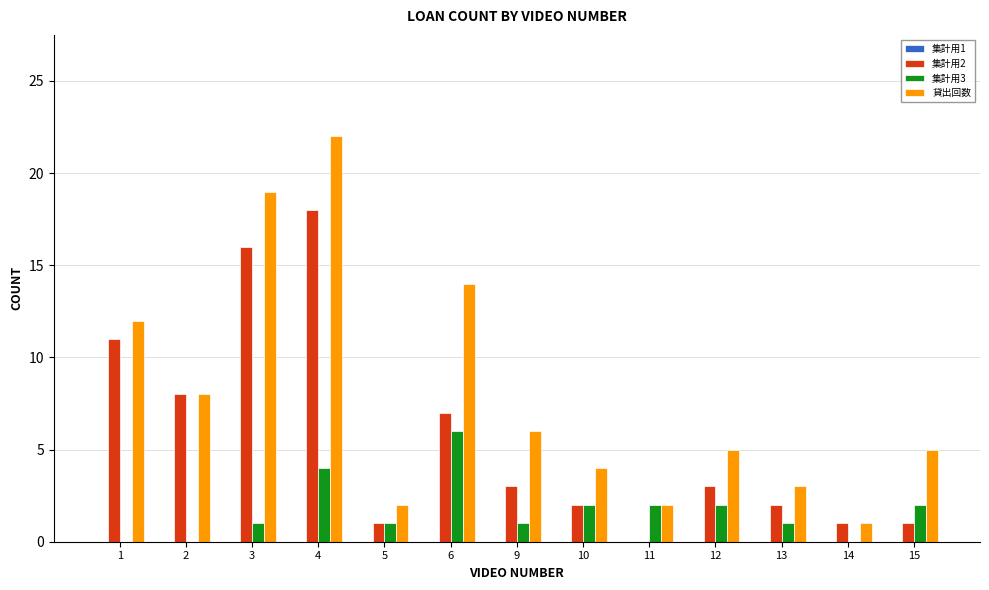

What is the highest value of the 貸出回数 series?

22